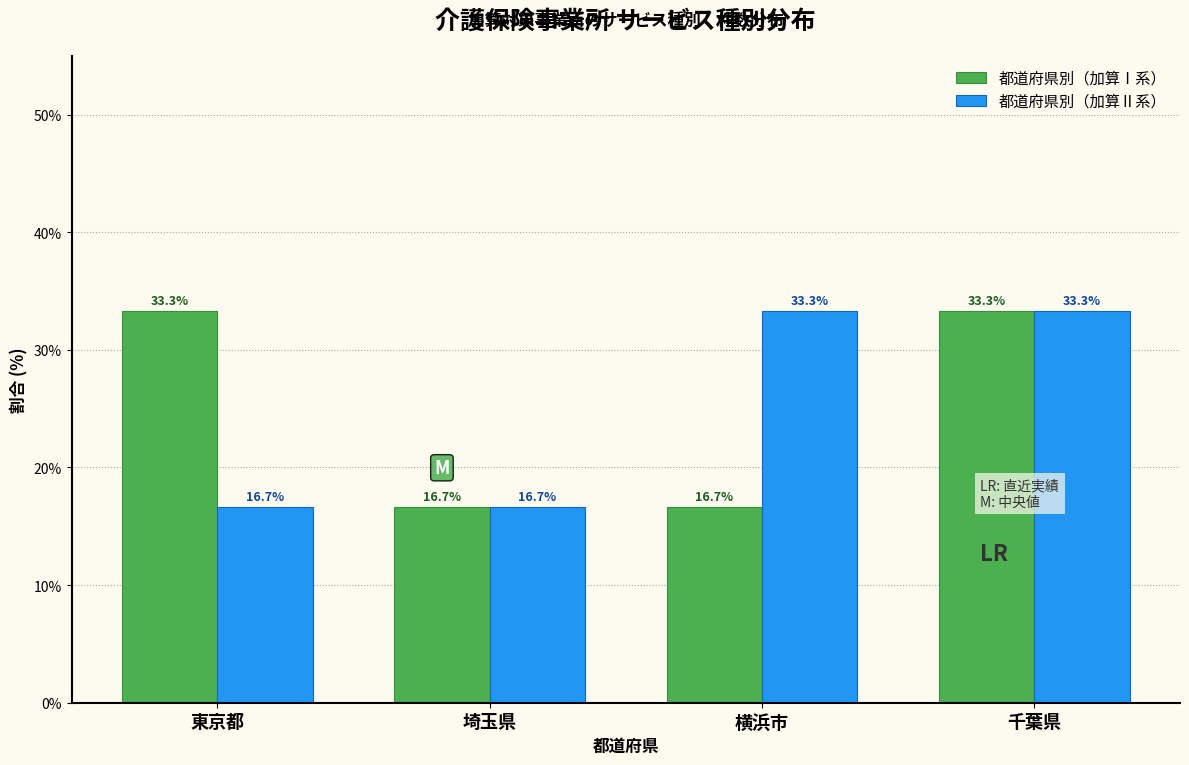

Reading left to right, what are all the values shown in this chart?

都道府県別（加算Ⅰ系）: 東京都=33.3	埼玉県=16.7	横浜市=16.7	千葉県=33.3
都道府県別（加算Ⅱ系）: 東京都=16.7	埼玉県=16.7	横浜市=33.3	千葉県=33.3